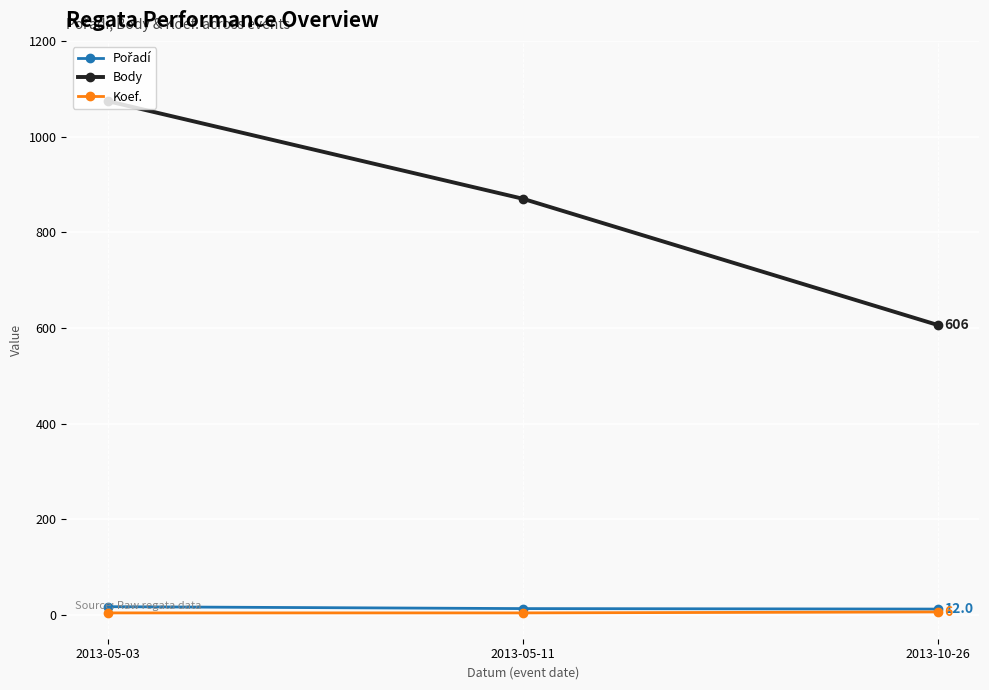

The value of Body at 2013-10-26 is 180. True or false?

False